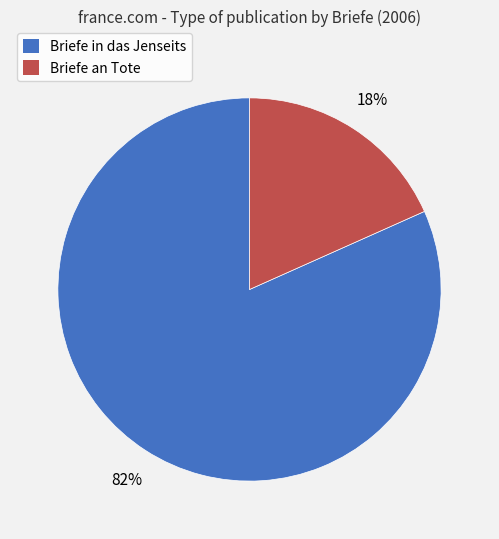

Which category has the biggest portion of the pie?

Briefe in das Jenseits